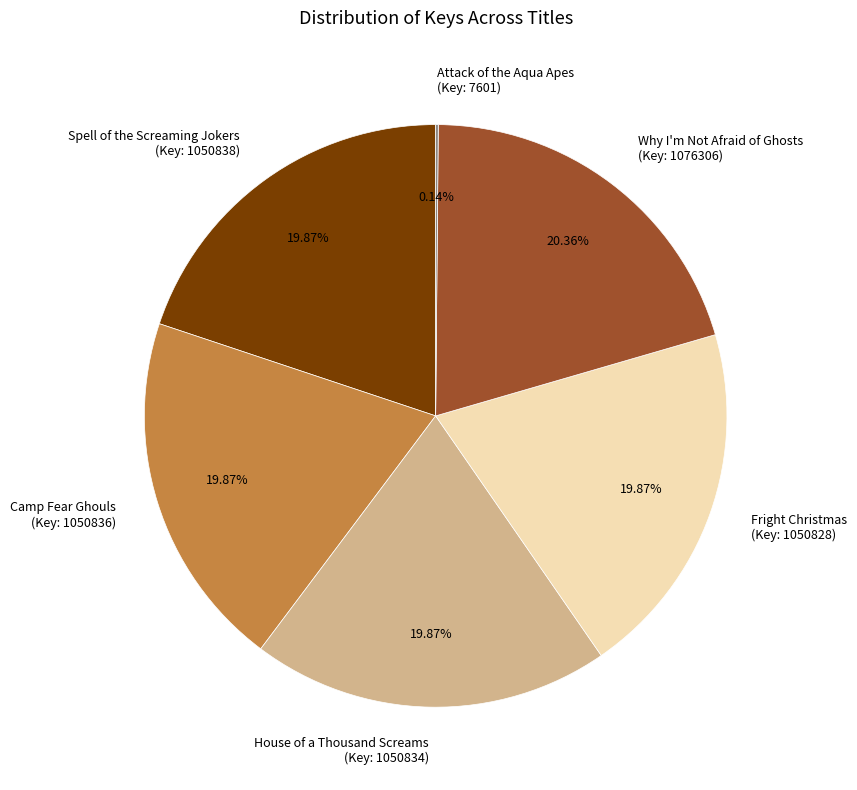

Does House of a Thousand Screams (Key: 1050834) account for over 50% of the chart?

No